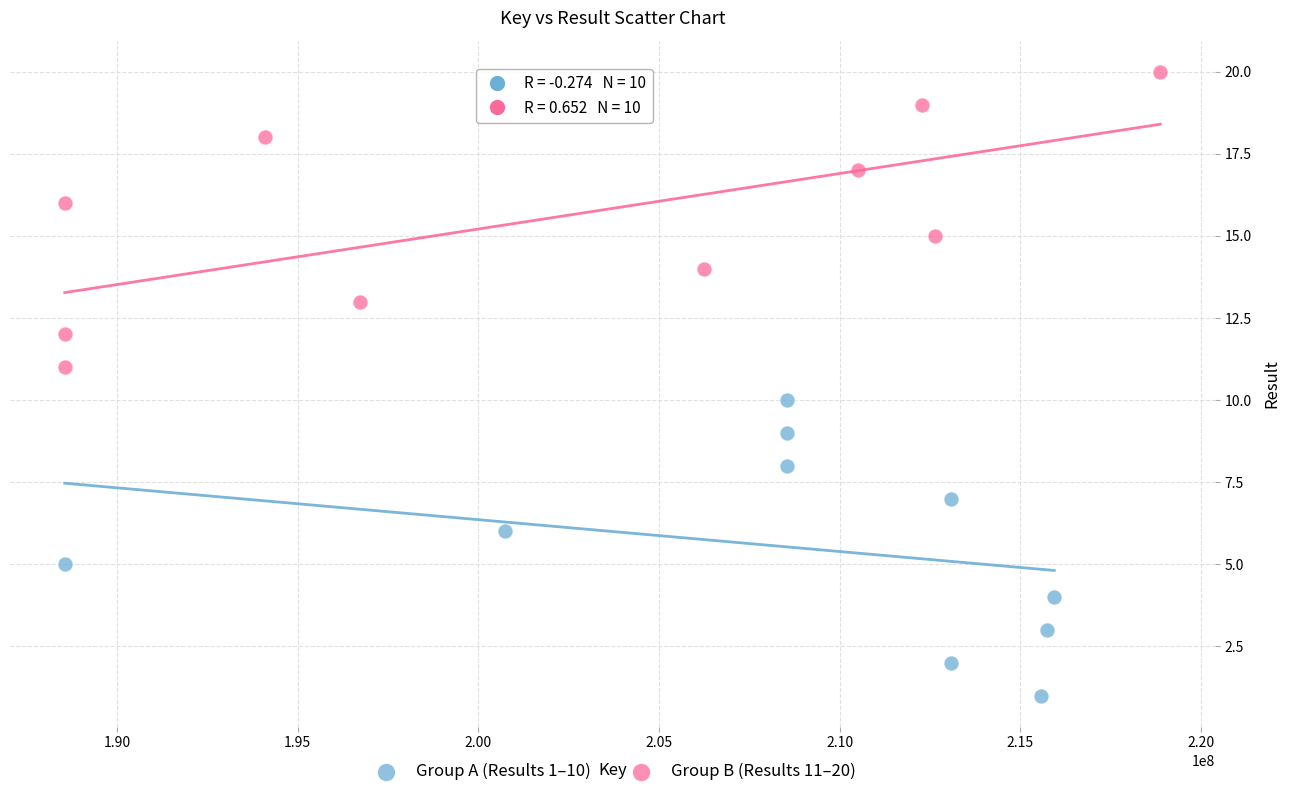

Which series reaches the minimum Y coordinate?

Group A (Results 1–10)